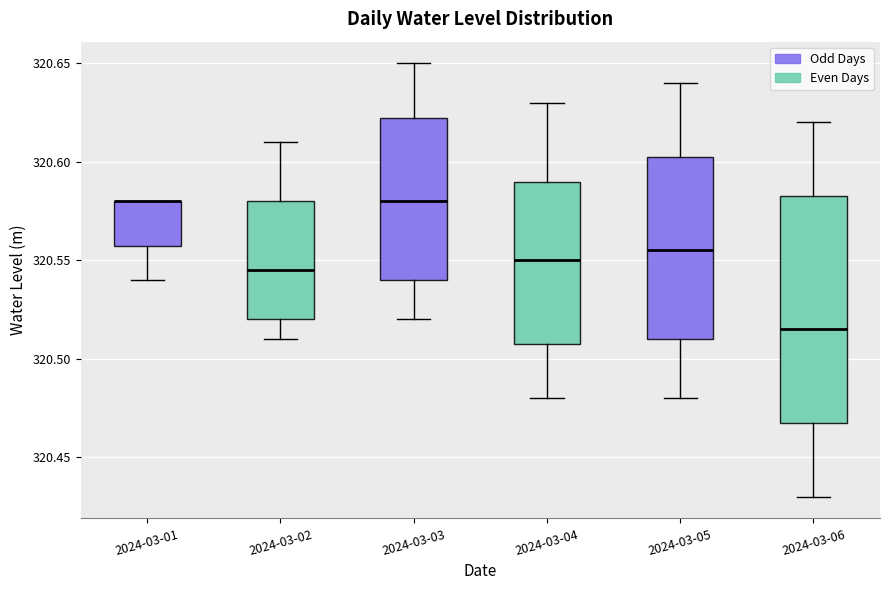

Reading left to right, transcribe this box plot: for each box, give where its median line is, the range the box spans, and where its two whiskers end, as read against the y-axis. The values are not printed on the chart, so give them approximately, as read against the axis.

2024-03-01: median 320.580 (drawn on the box's upper edge), box 320.560 to 320.580, whiskers 320.540 to 320.580
2024-03-02: median 320.545, box 320.520 to 320.580, whiskers 320.510 to 320.610
2024-03-03: median 320.580, box 320.540 to 320.625, whiskers 320.520 to 320.650
2024-03-04: median 320.550, box 320.510 to 320.590, whiskers 320.480 to 320.630
2024-03-05: median 320.555, box 320.510 to 320.605, whiskers 320.480 to 320.640
2024-03-06: median 320.515, box 320.470 to 320.585, whiskers 320.430 to 320.620